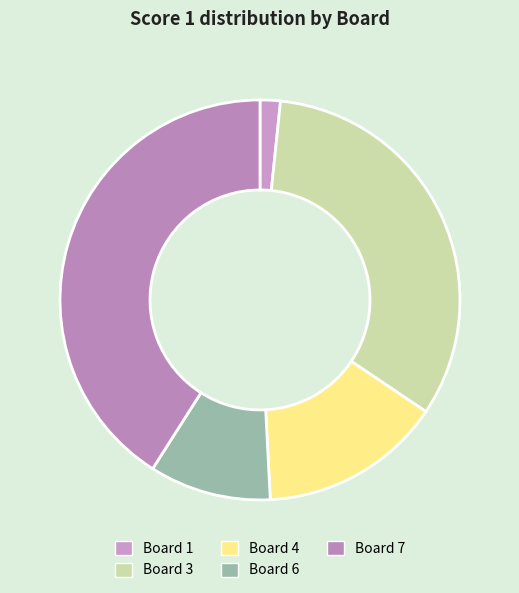

What percentage is the Board 7 slice, to the nearest percent?

41%